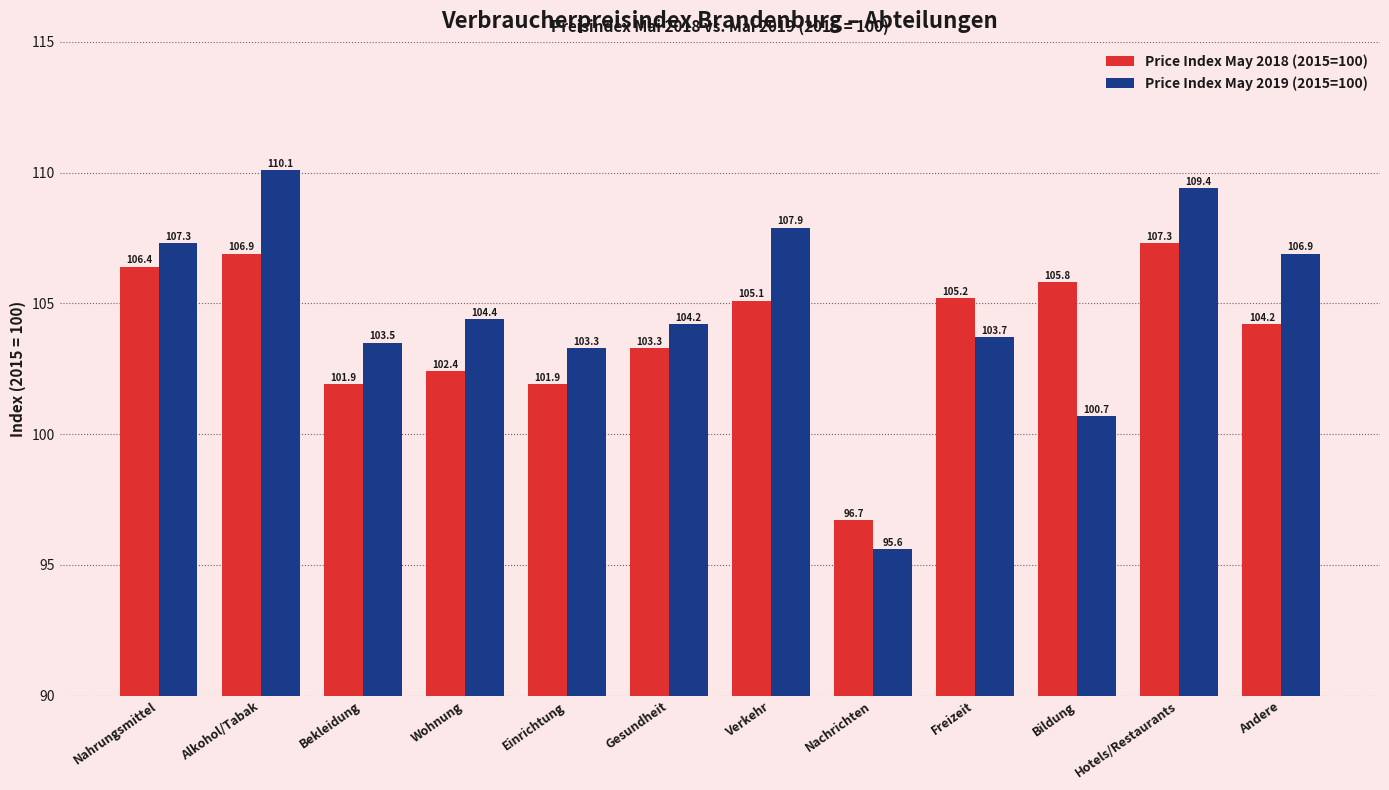

Where does the Price Index May 2019 (2015=100) series first go above 104?

Nahrungsmittel